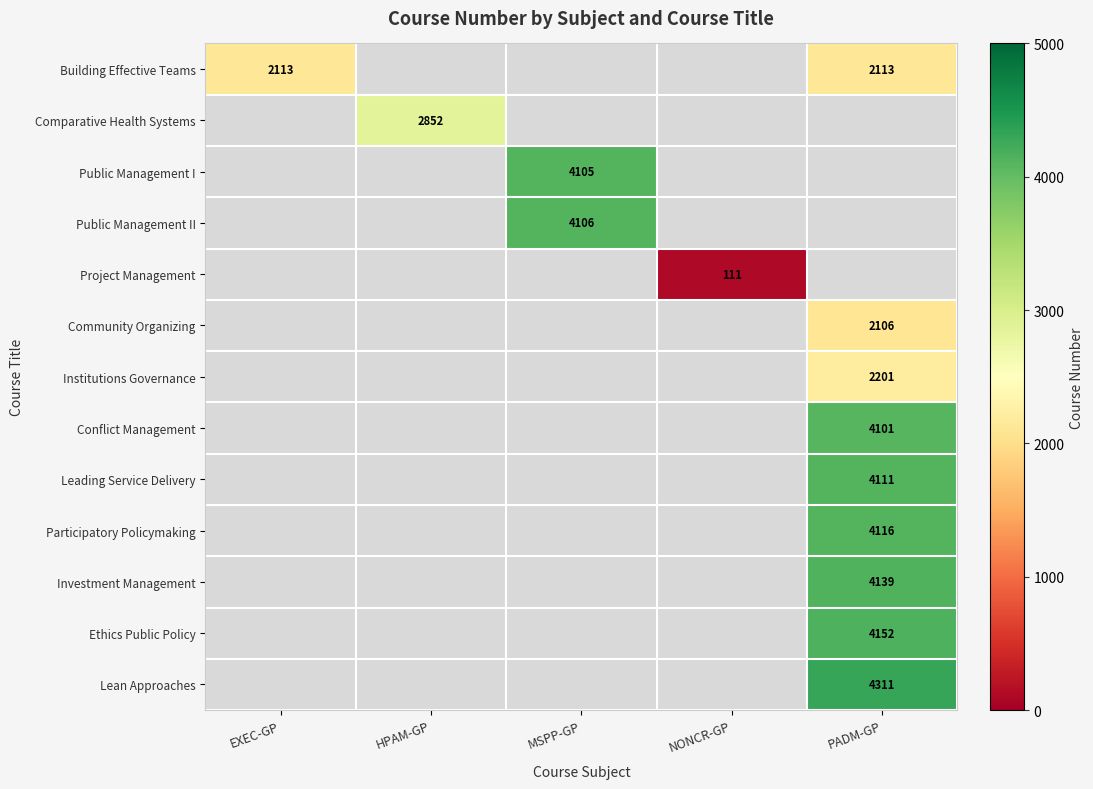

Is the value of Investment Management at PADM-GP greater than the value of Public Management II at MSPP-GP?

Yes